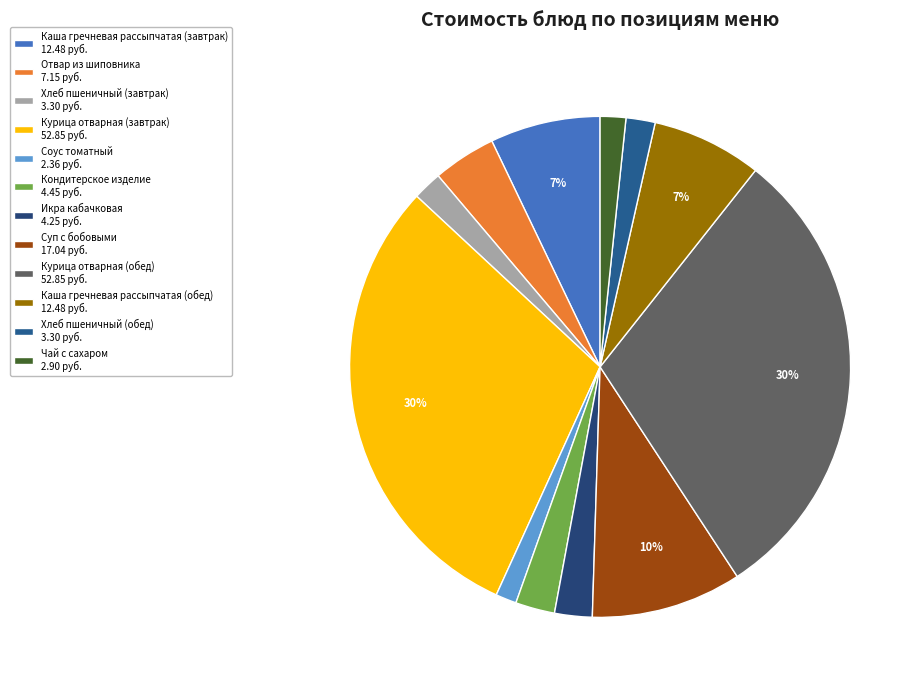

What is the largest slice in the pie chart?

Курица отварная (завтрак)